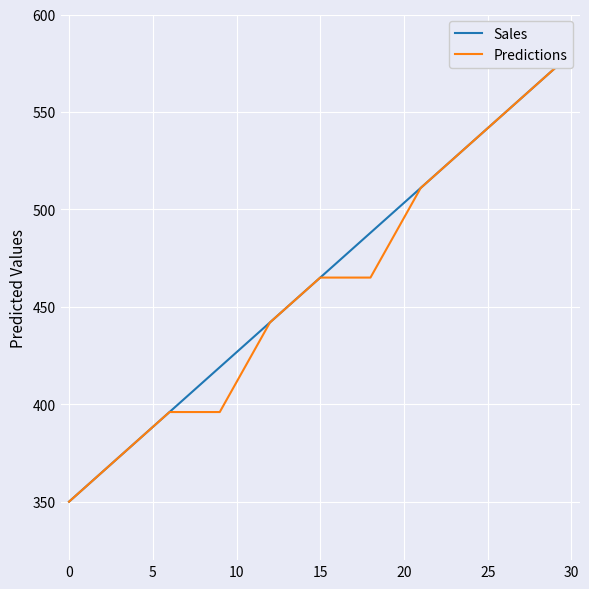

How many data points does each series have?

11